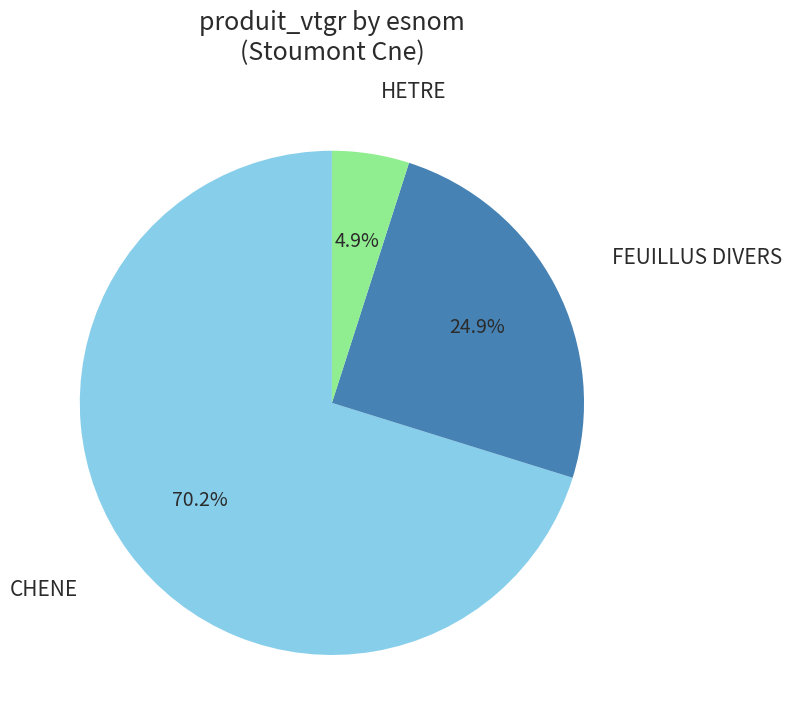

Is there a majority slice in this chart?

Yes